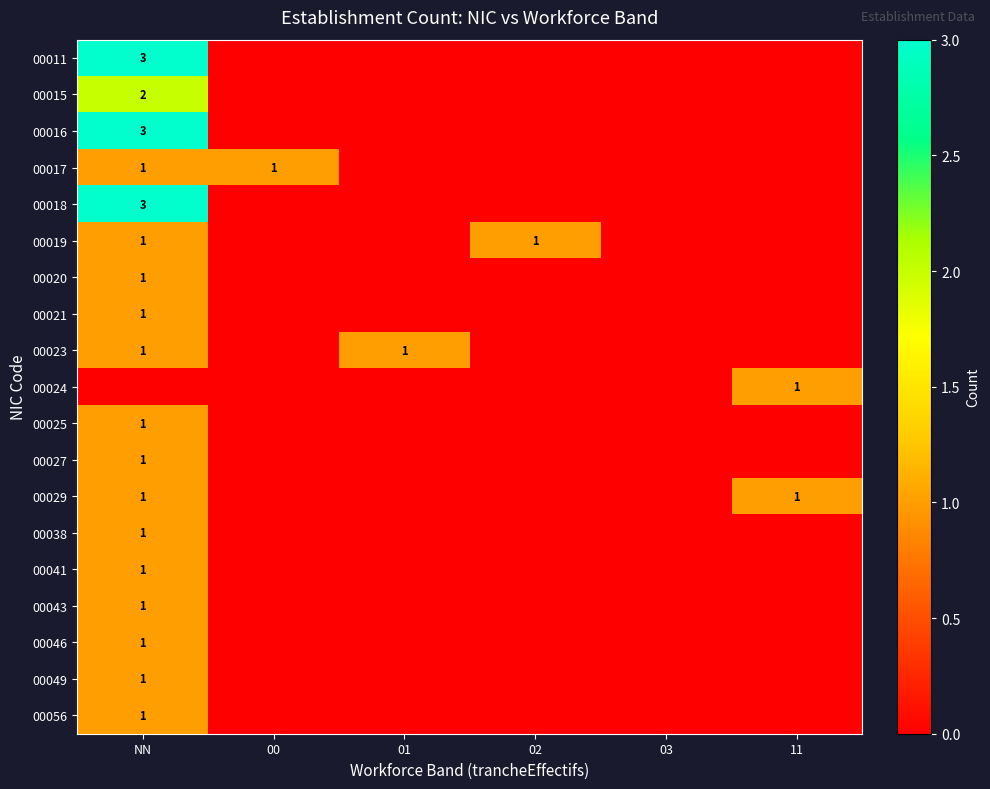

Is the value of 00056 at NN greater than the value of 00011 at 11?

Yes